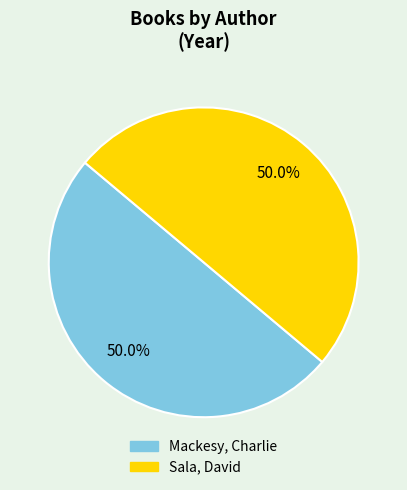

To the nearest percent, what percentage of the pie is Sala, David?

50%